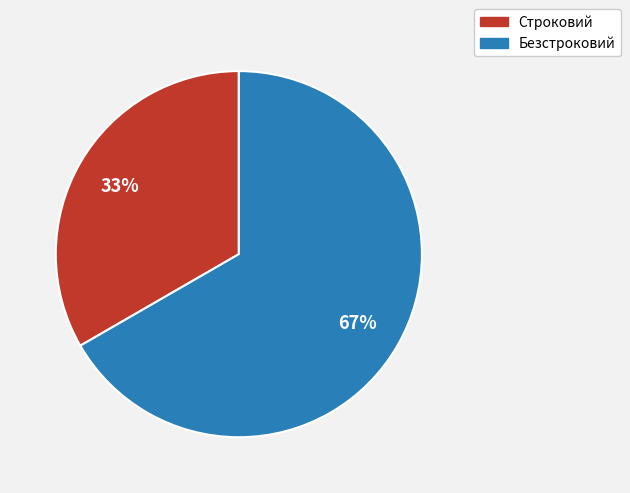

How many segments does this pie chart have?

2